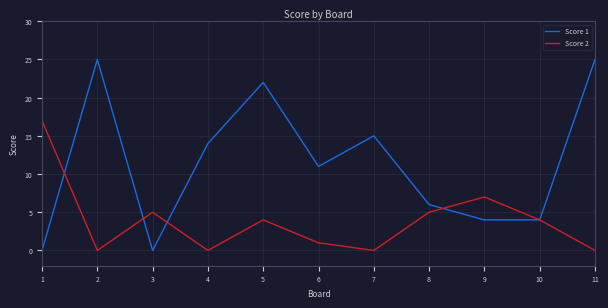

Where is the first local maximum for Score 1?

2